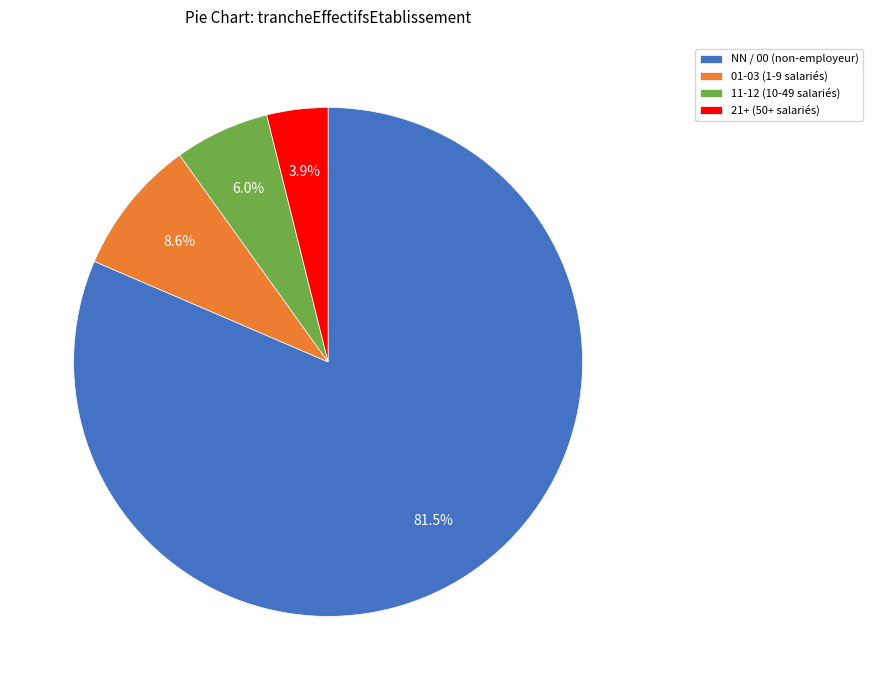

How many slices are in this pie chart?

4